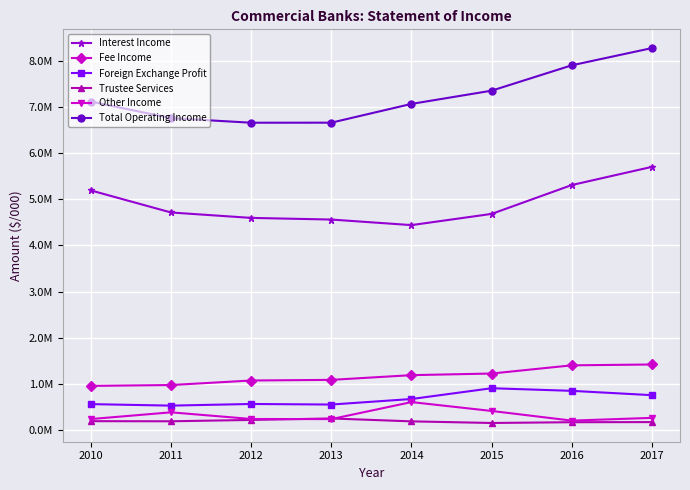

At which label does Interest Income first exceed 4717225?

2010